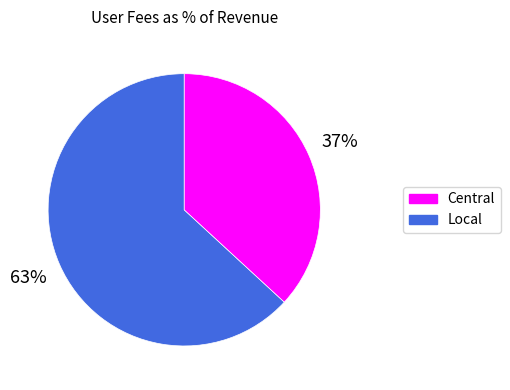

To the nearest percent, what is the difference between the largest and smallest slice percentages?

26%